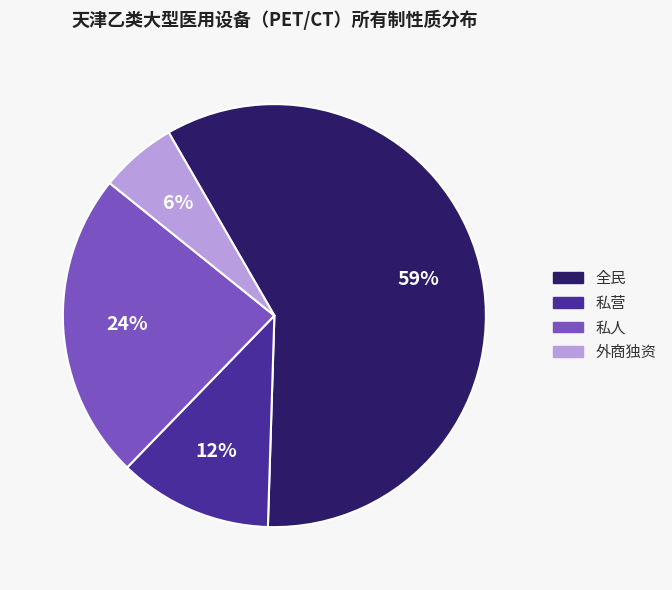

Is there any slice that represents more than half of the pie?

Yes